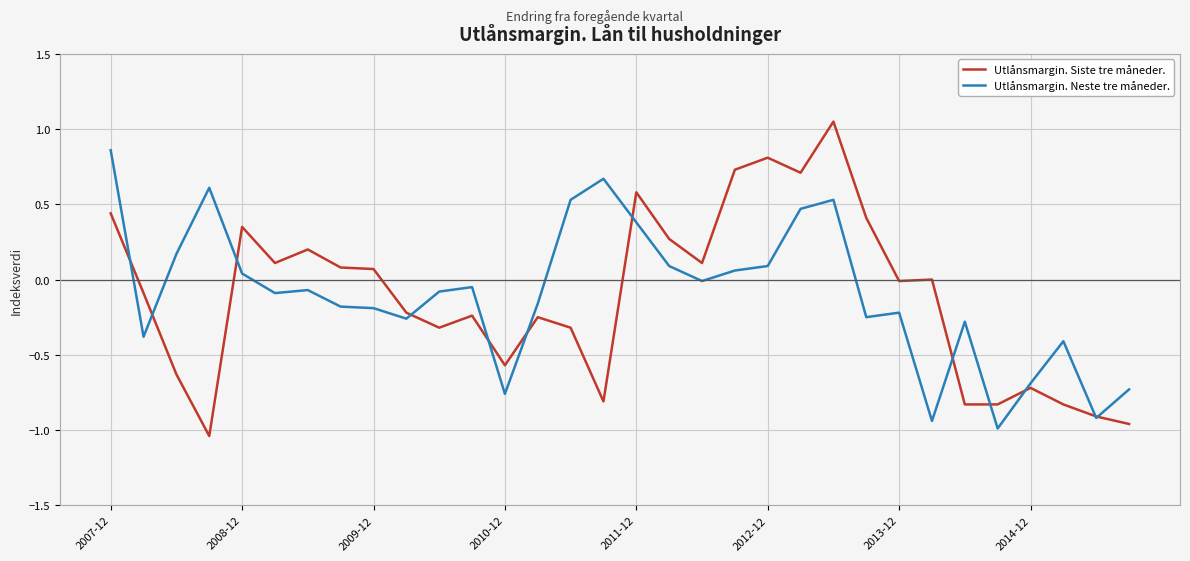

Which series has the widest spread of values?

Utlånsmargin. Siste tre måneder.